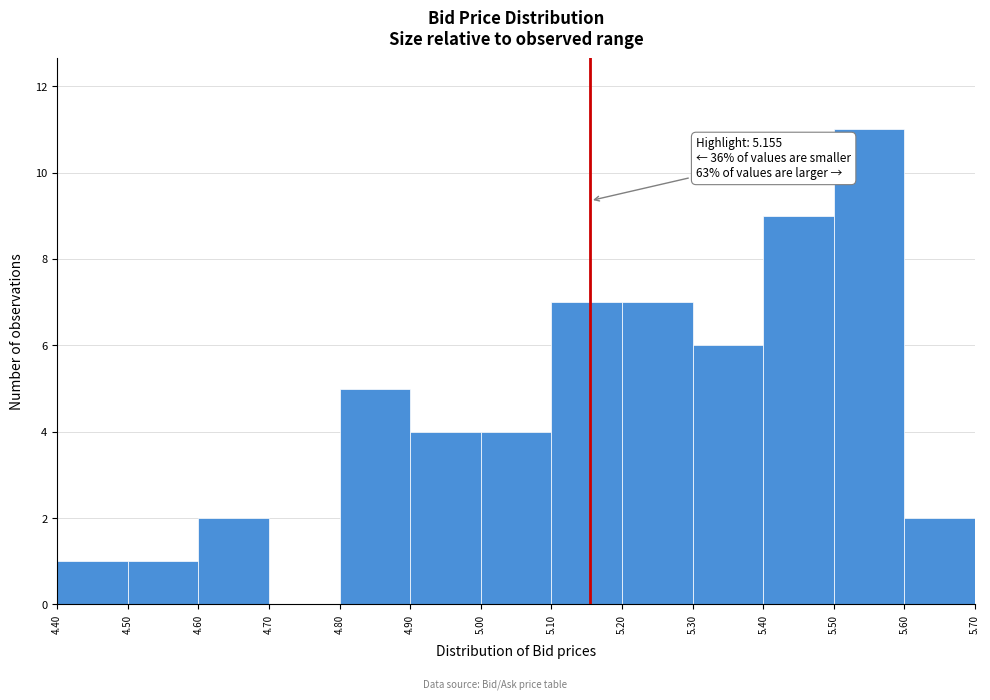

Which range on the x-axis has the tallest bar?

5.50 to 5.60